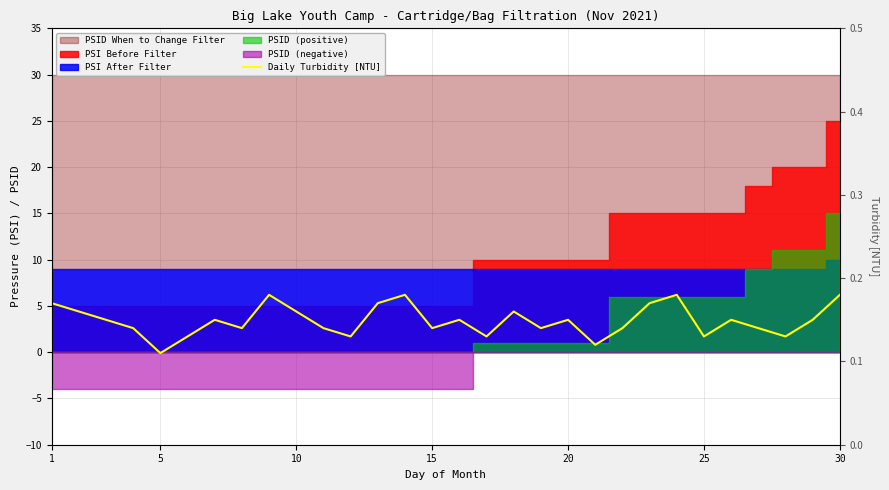

What is the value of the 11th point from the left?

0.1